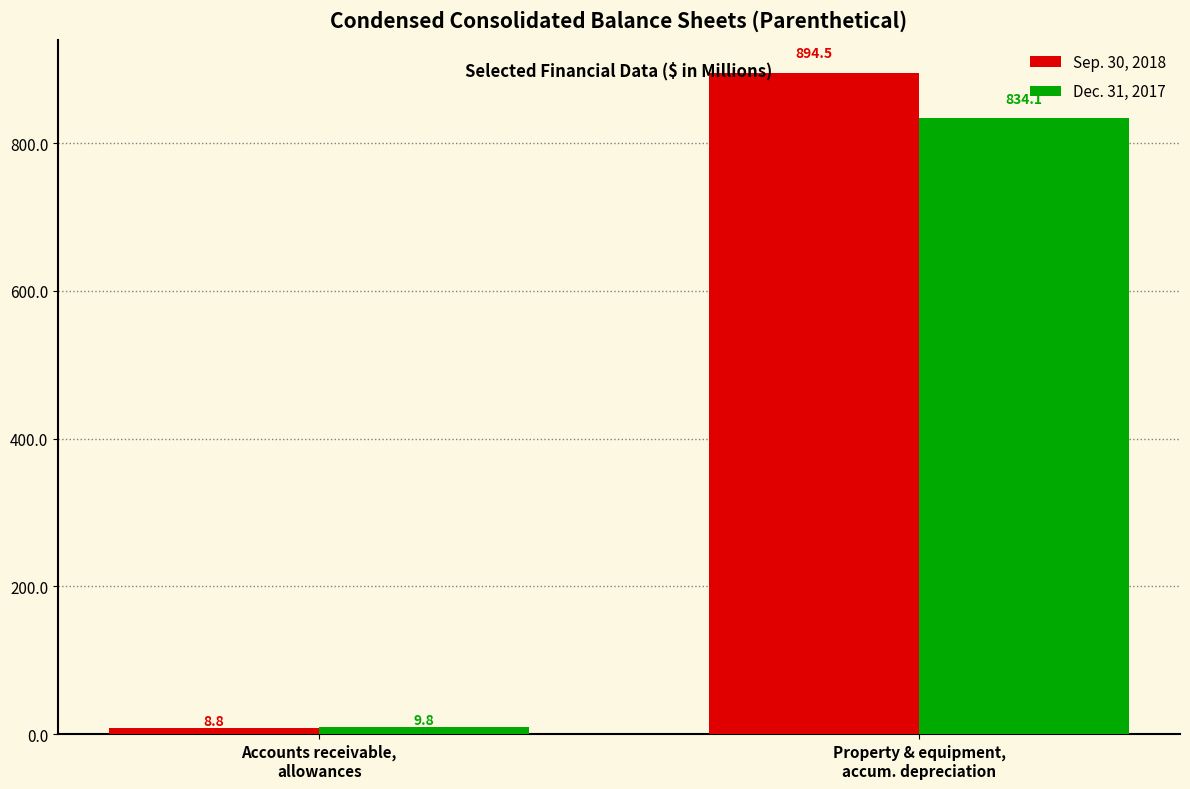

At which label is Sep. 30, 2018 closest to 451?

Accounts receivable,
allowances